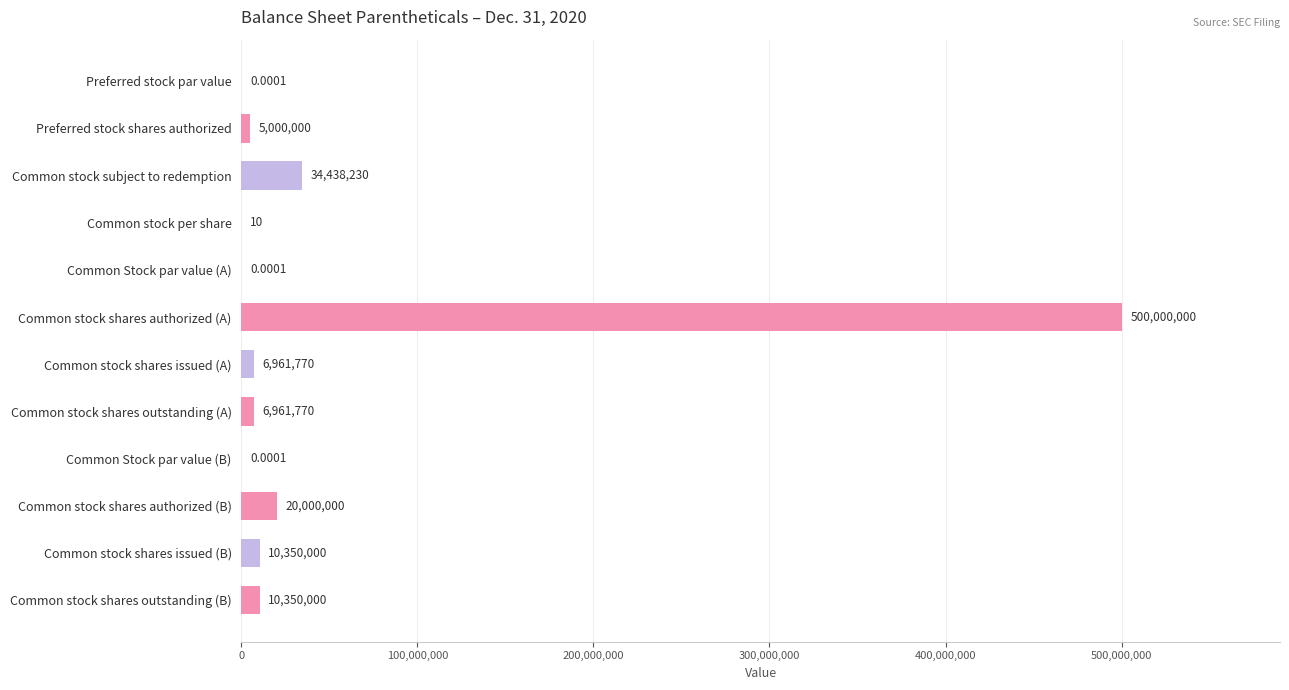

Between Preferred stock shares authorized and Common stock shares outstanding (A), which is larger?

Common stock shares outstanding (A)